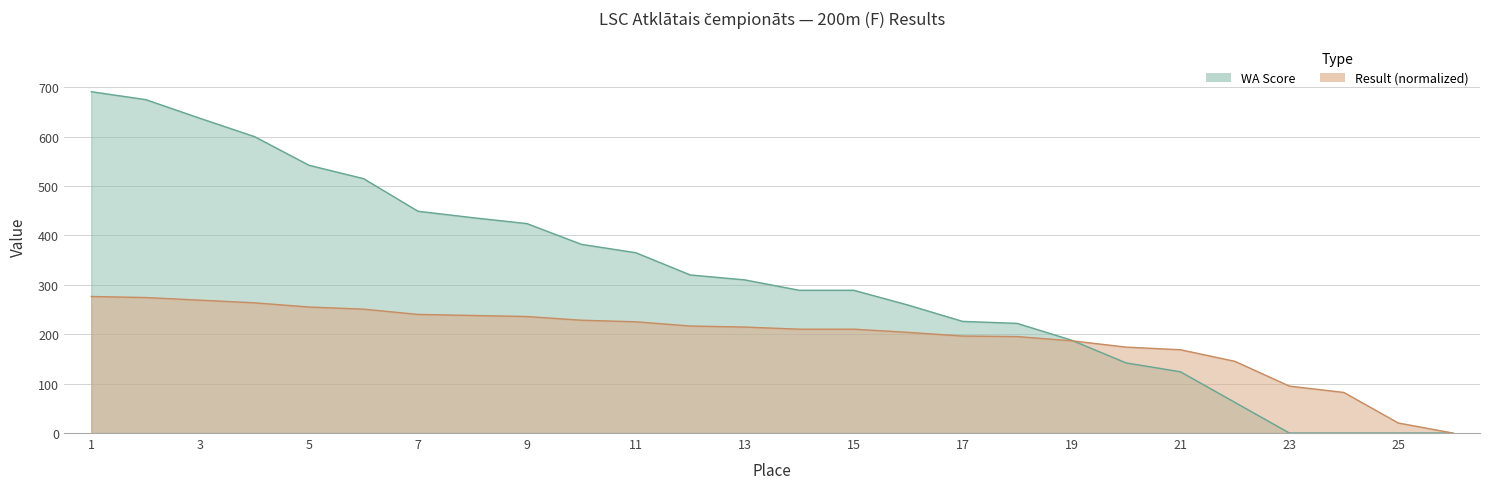

How many lines are shown in the chart?

2